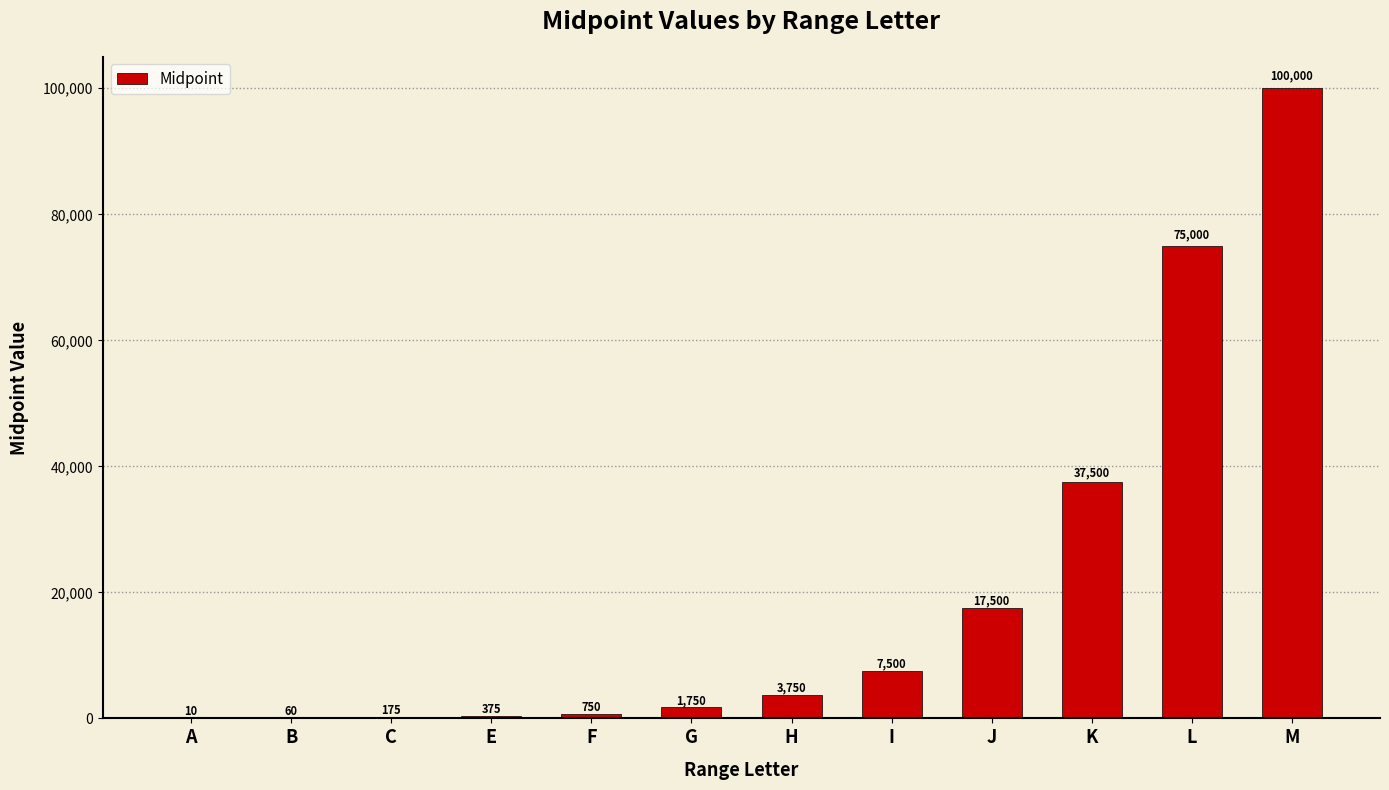

What is the maximum value shown in the chart?

100000